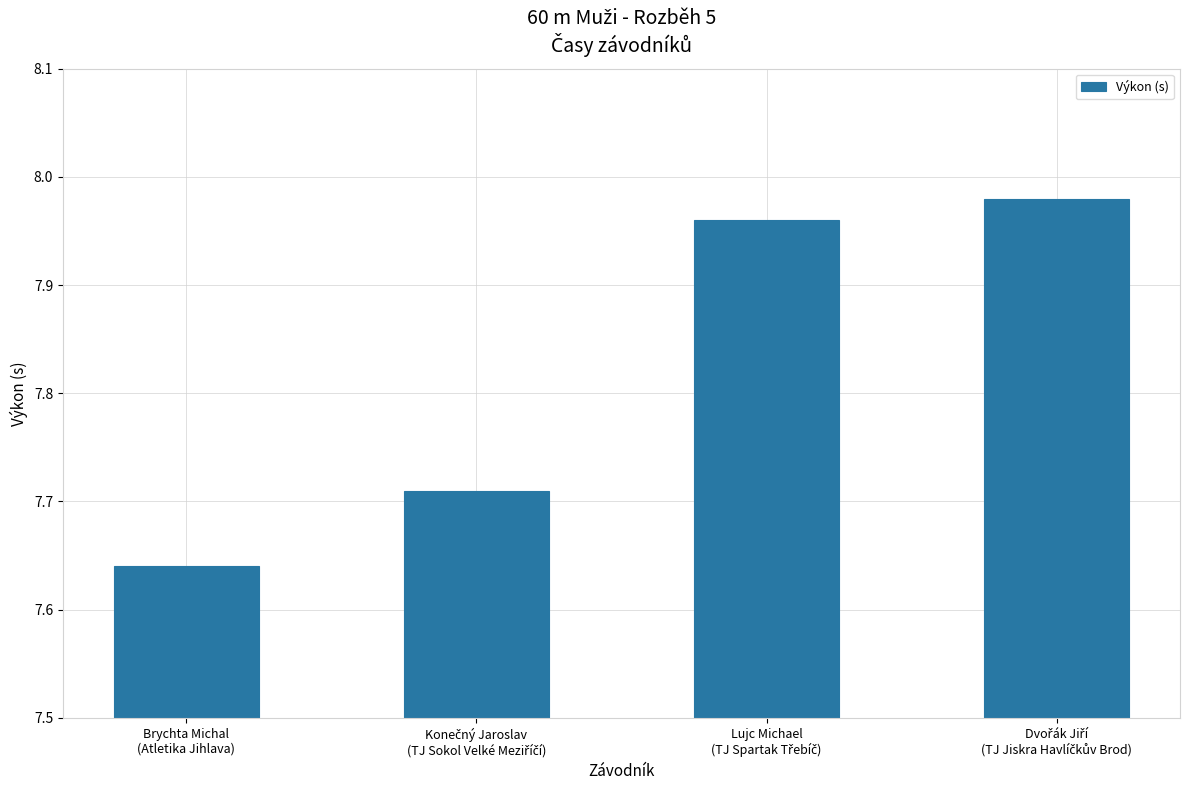

What is the sum of all values?

31.3